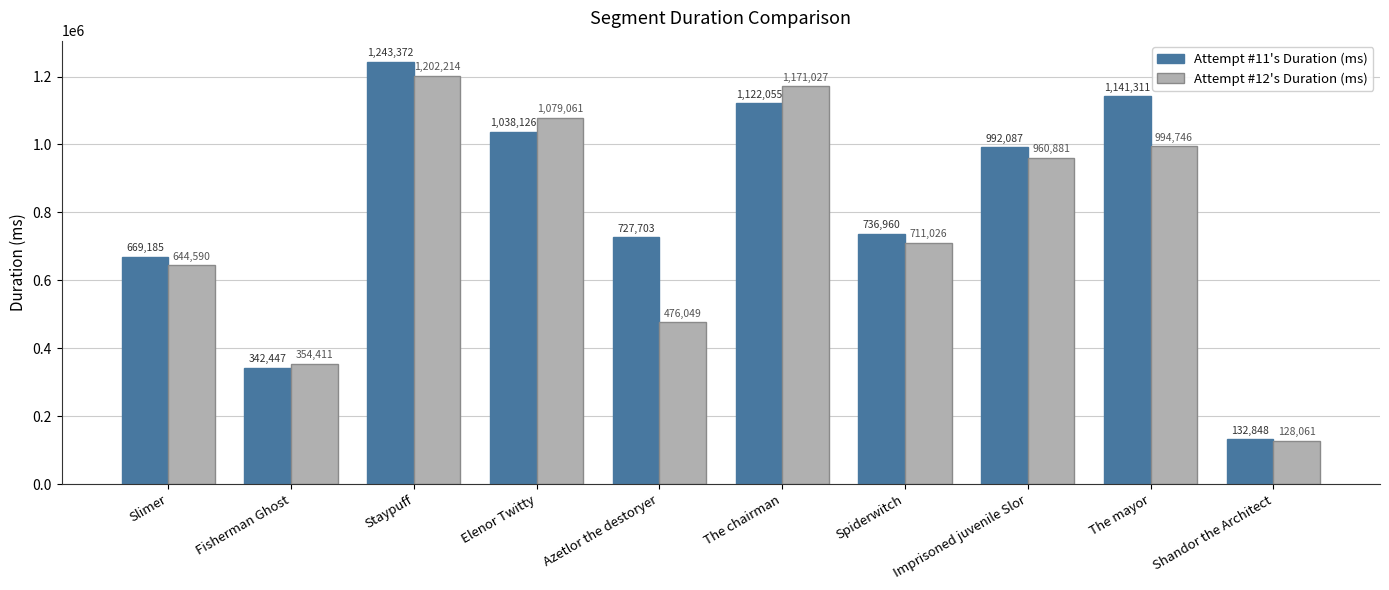

Which series has the largest range (max minus min)?

Attempt #11's Duration (ms)